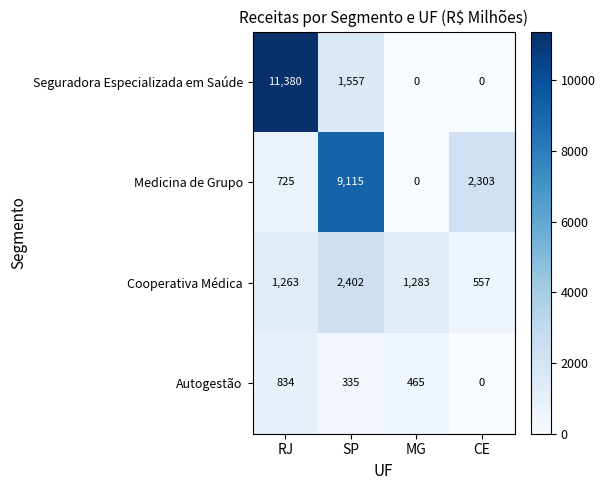

Is it true that Autogestão equals 465 at MG?

True